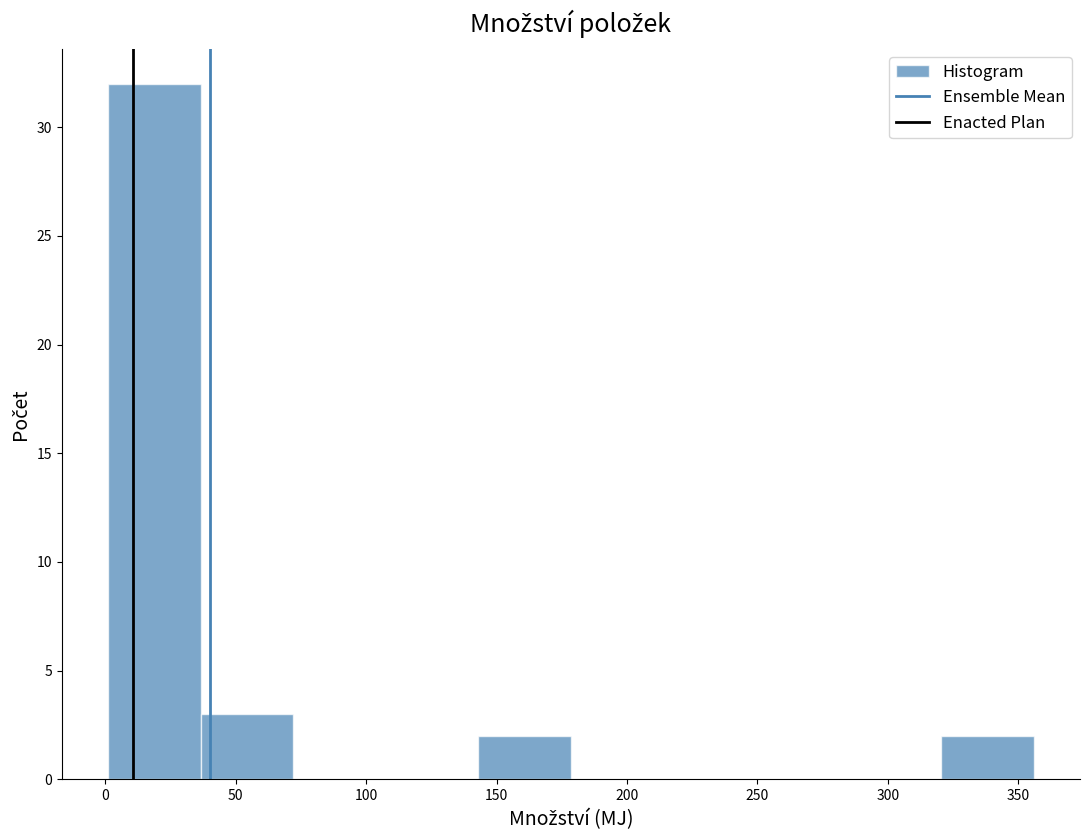

Reading left to right, list every bar in this chart as the range it spans on the x-axis followed by its height. Neither the bar edges nor the heights are printed on the chart, so give them approximately, as read against the axes.

1.0 to 36.5: 32
36.5 to 72.0: 3
72.0 to 107.5: 0
107.5 to 143.0: 0
143.0 to 178.5: 2
178.5 to 214.0: 0
214.0 to 249.5: 0
249.5 to 285.0: 0
285.0 to 320.5: 0
320.5 to 356.0: 2